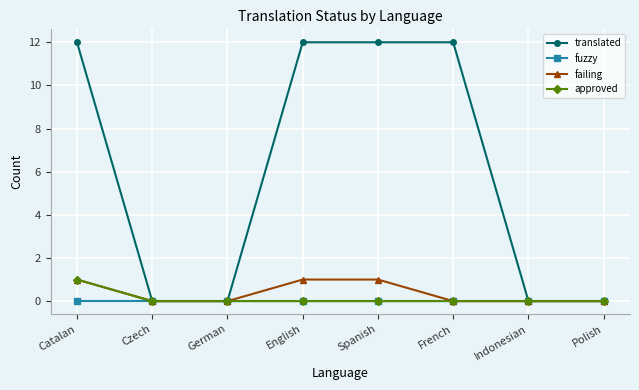

Does the chart display data point markers on the line(s)?

Yes